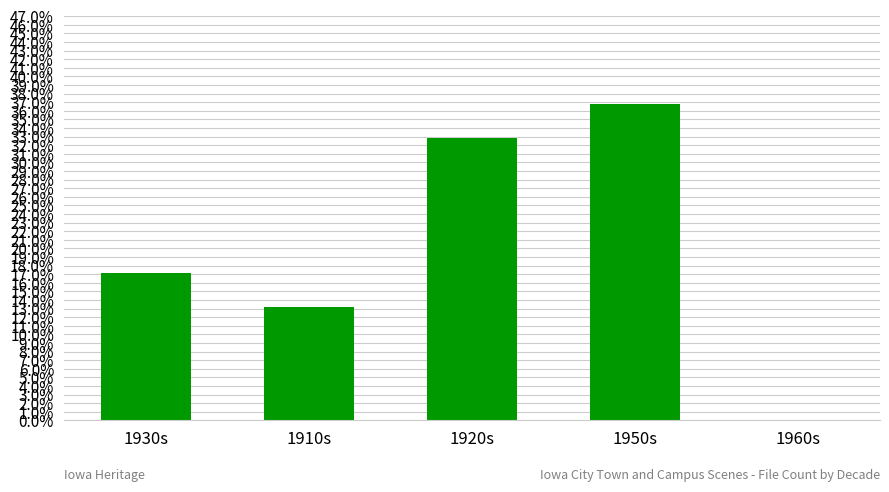

Reading right to left, what are all the values shown in this chart?

1960s=0.0	1950s=0.4	1920s=0.3	1910s=0.1	1930s=0.2